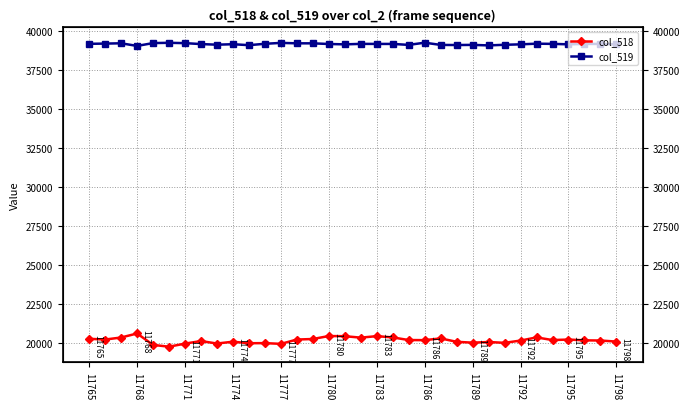

In col_518, how many points are lower than both neighbors (excluding endpoints)?

10